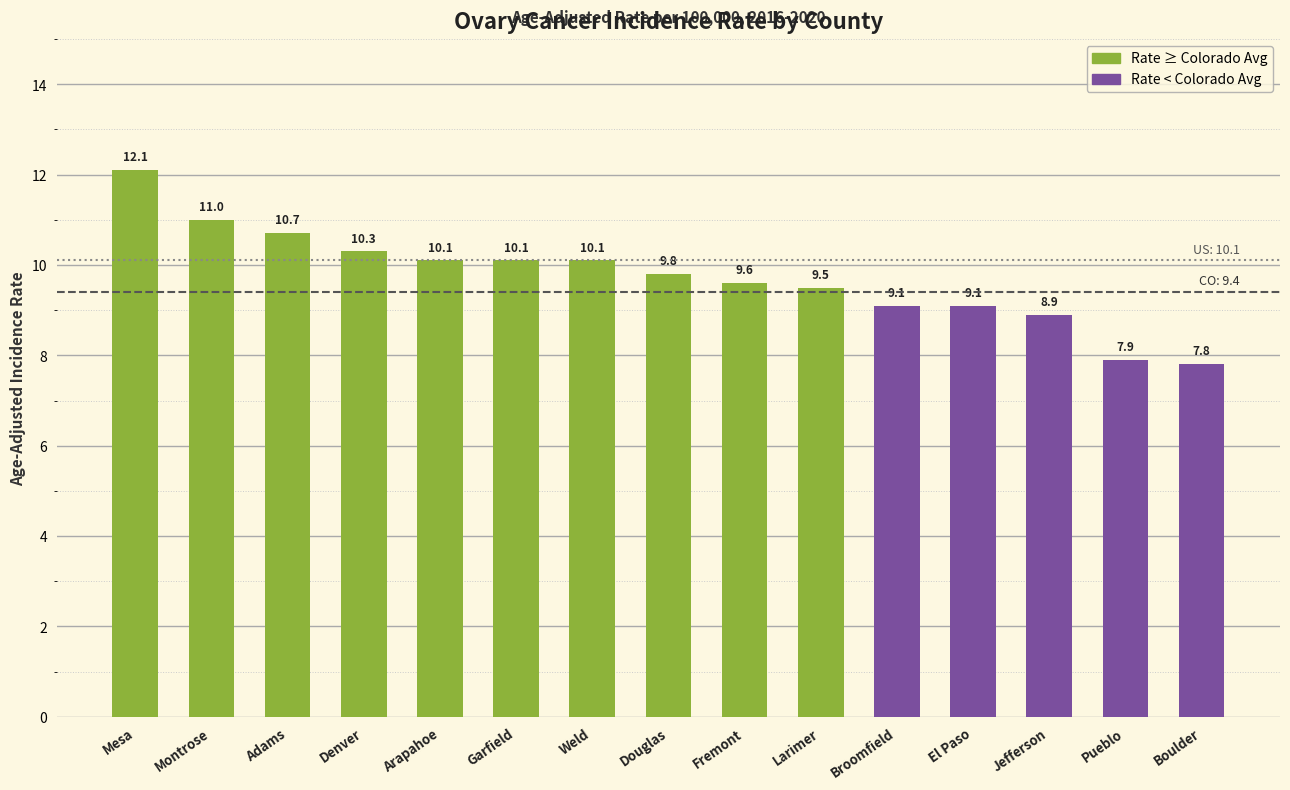

What is the approximate value at Larimer?

9.5